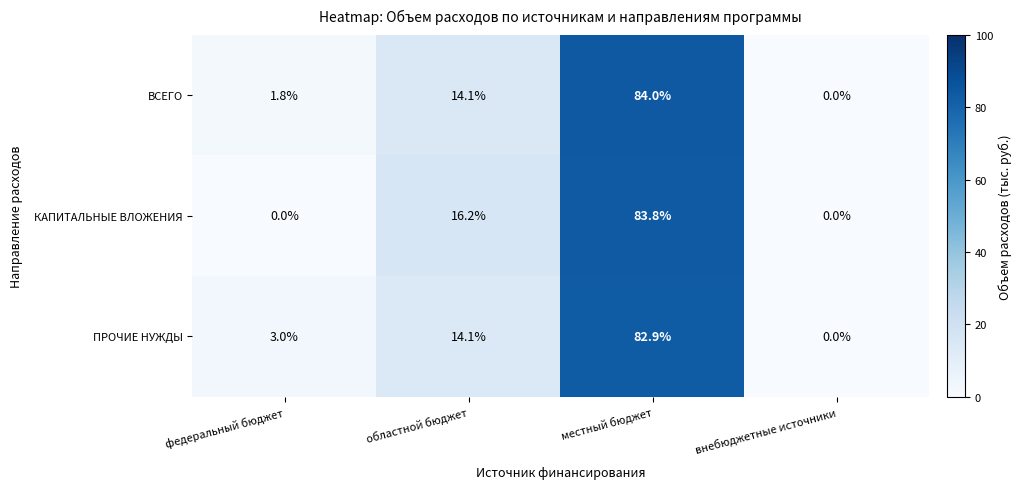

What is the sum of all ВСЕГО values?

99.9